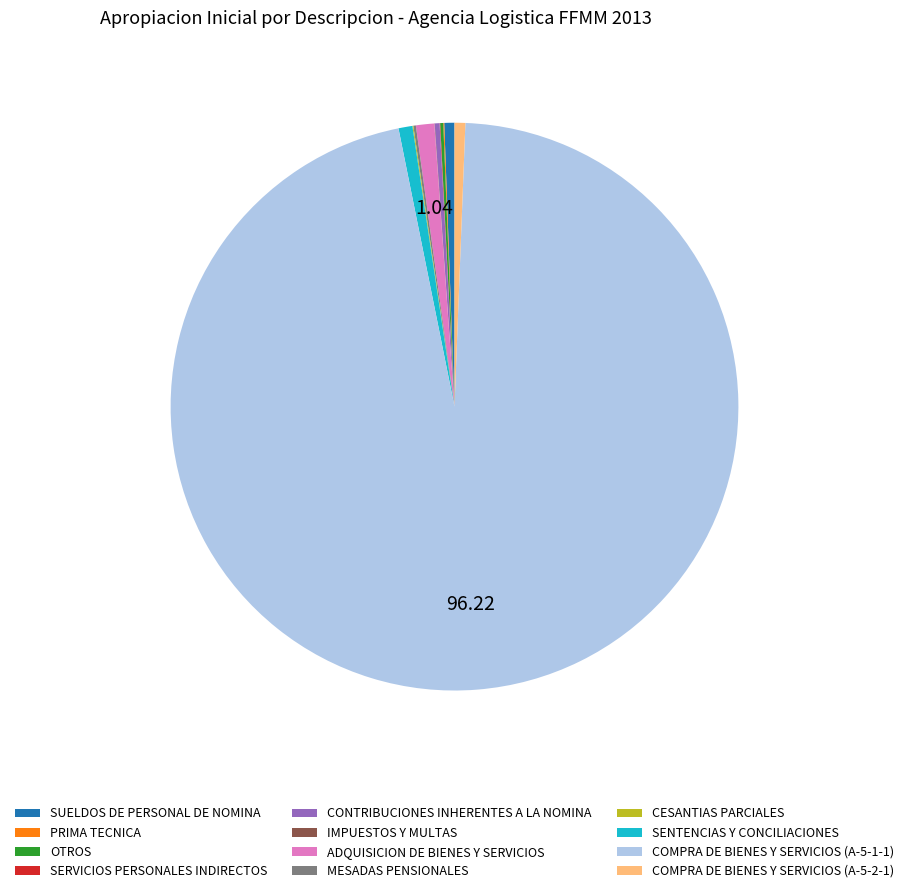

Is COMPRA DE BIENES Y SERVICIOS (A-5-1-1) the majority of the pie?

Yes